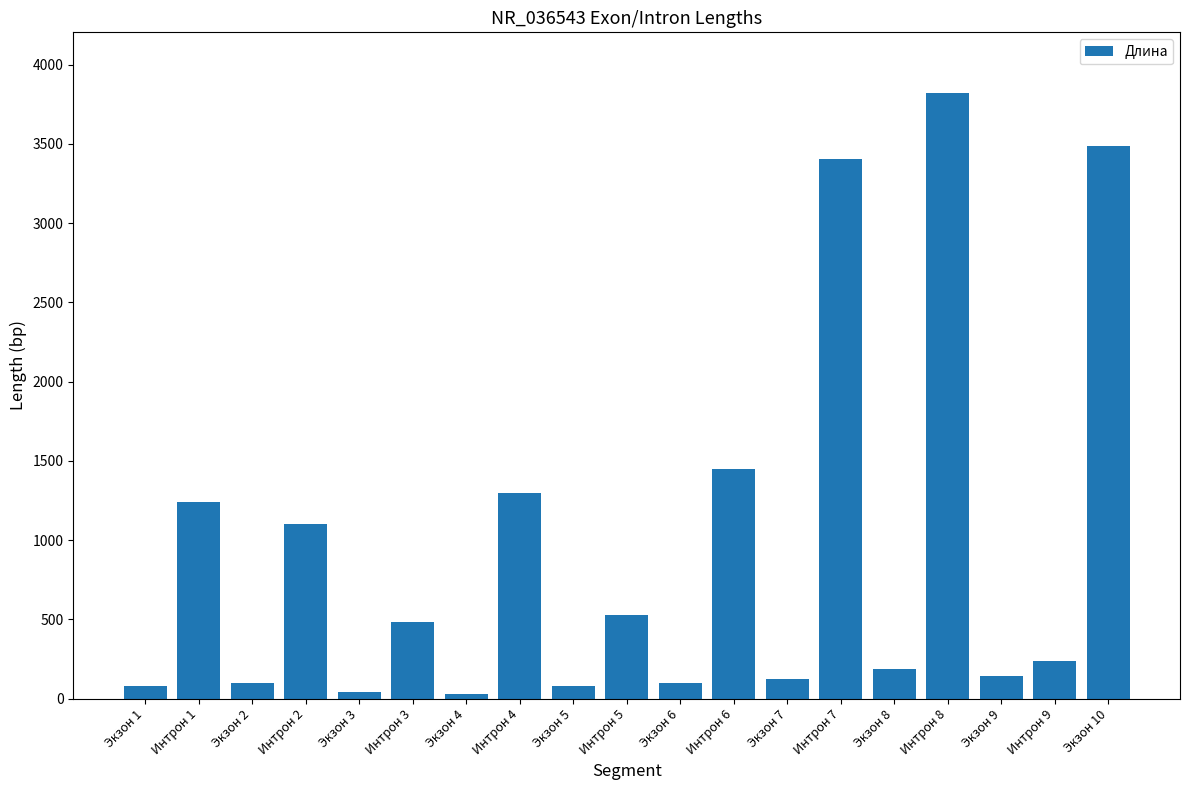

What is the ratio of the value at Интрон 2 to the value at Интрон 6?

0.8